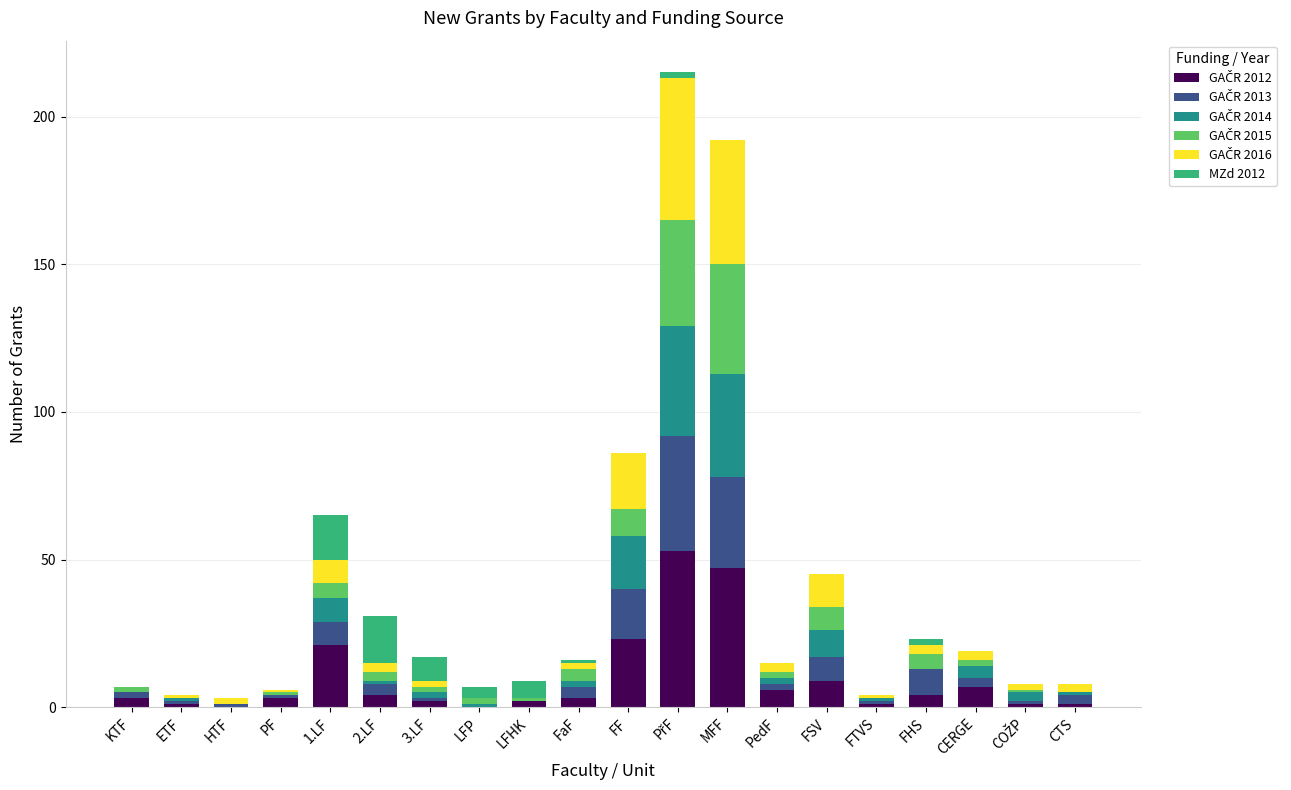

Are the bars horizontal?

No